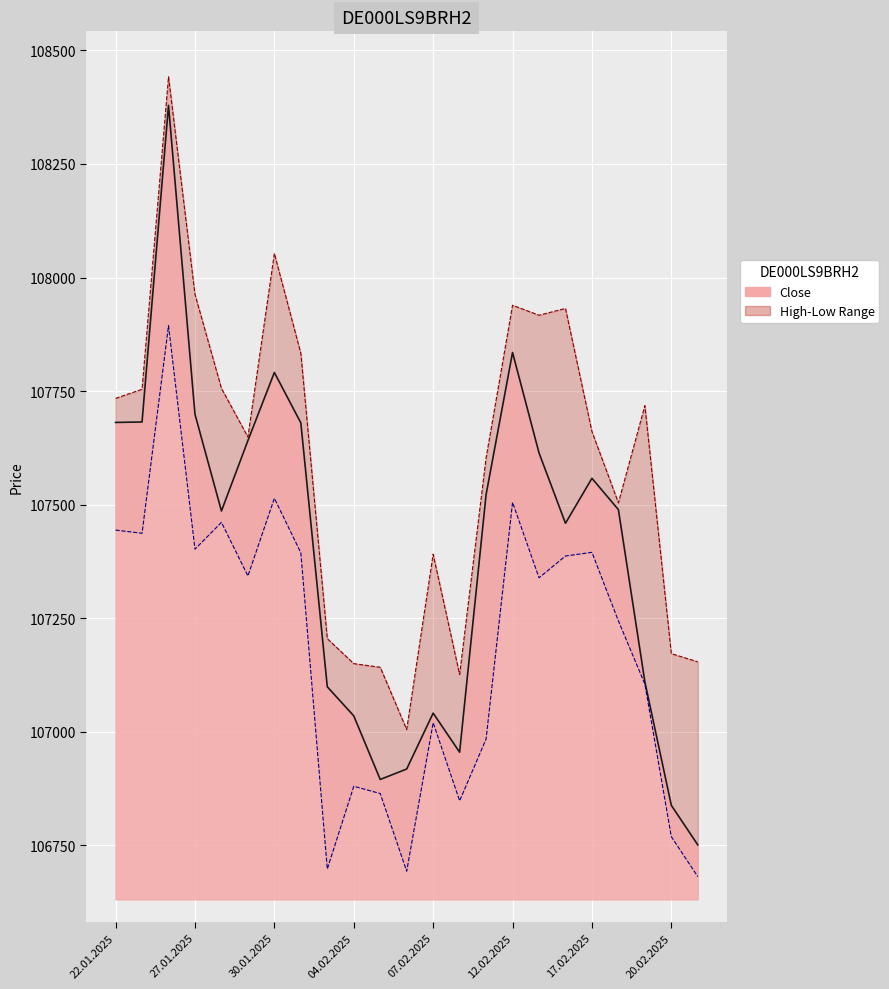

At which category does the chart reach its peak across all series?

24.01.2025